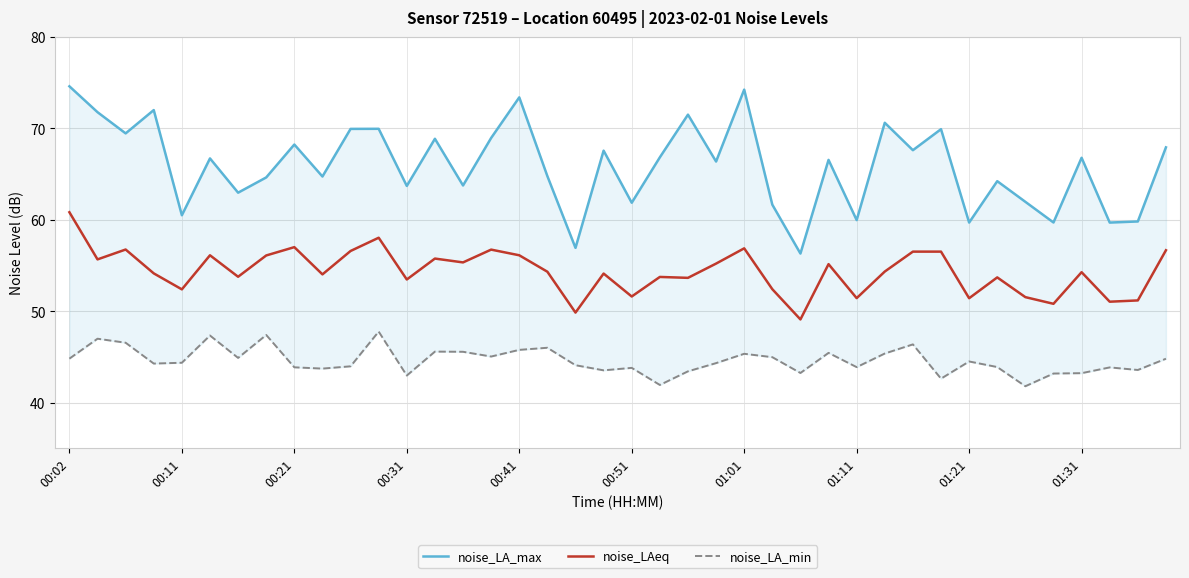

Rank the series at 35 from lowest to highest value.

noise_LA_min, noise_LAeq, noise_LA_max